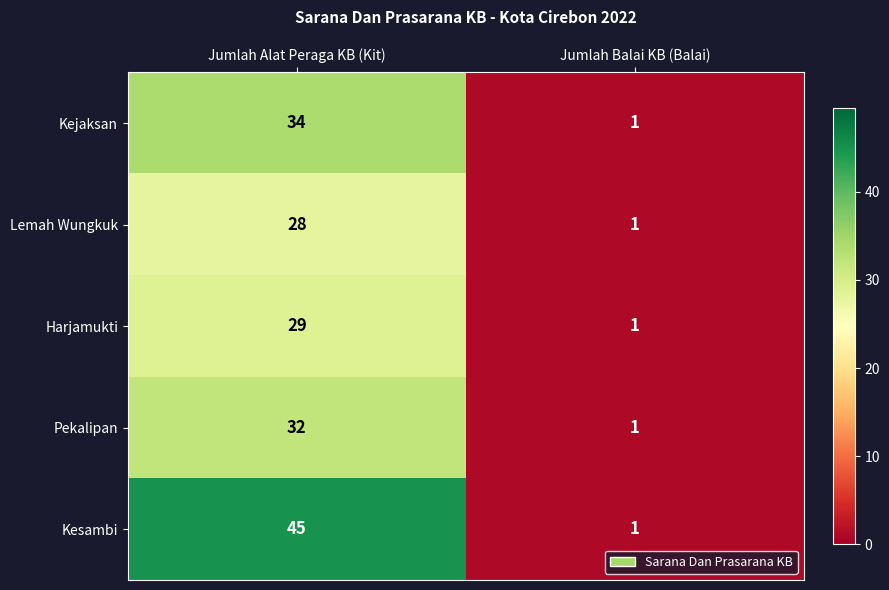

At which label is Pekalipan closest to 16?

Jumlah Balai KB (Balai)